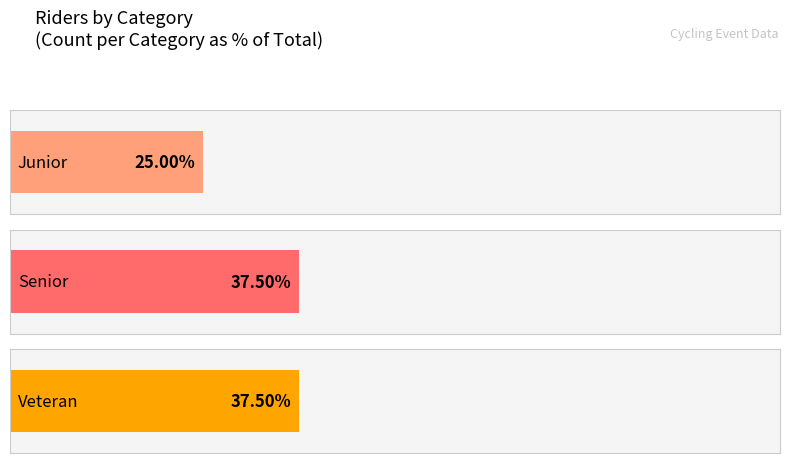

List the labels in order of value, smallest first.

Junior, Senior, Veteran